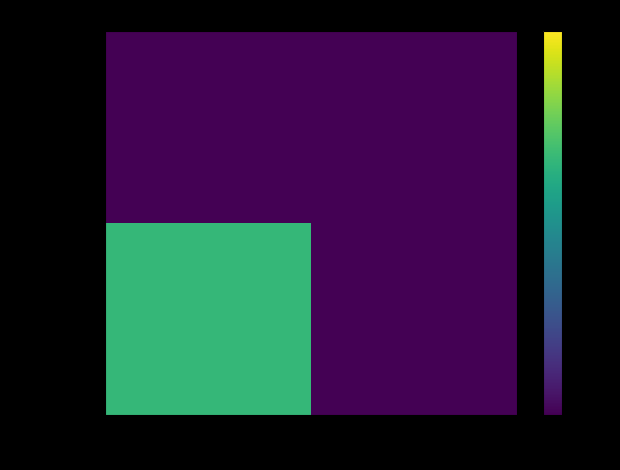

Rank the series by their average value, from lowest to highest.

ee8e9f3549…, d54f1a49b1…